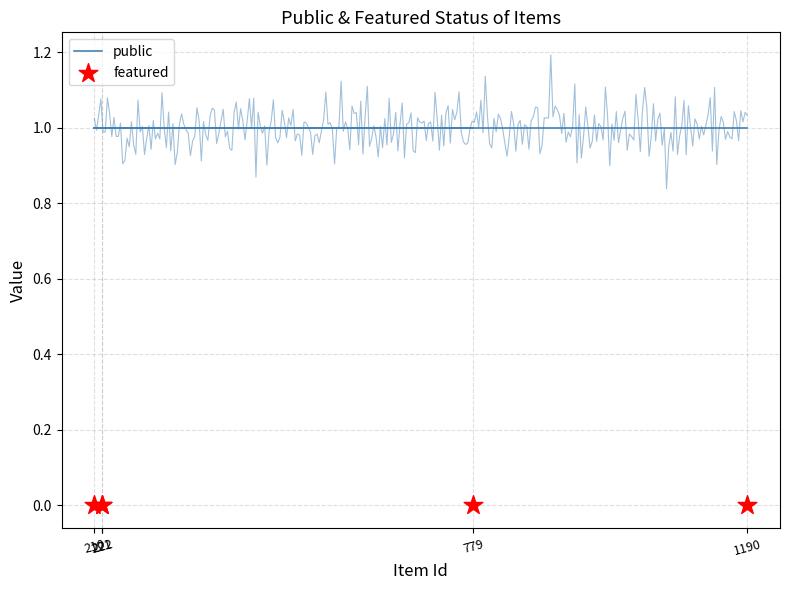

Which series has the largest total across all categories?

public